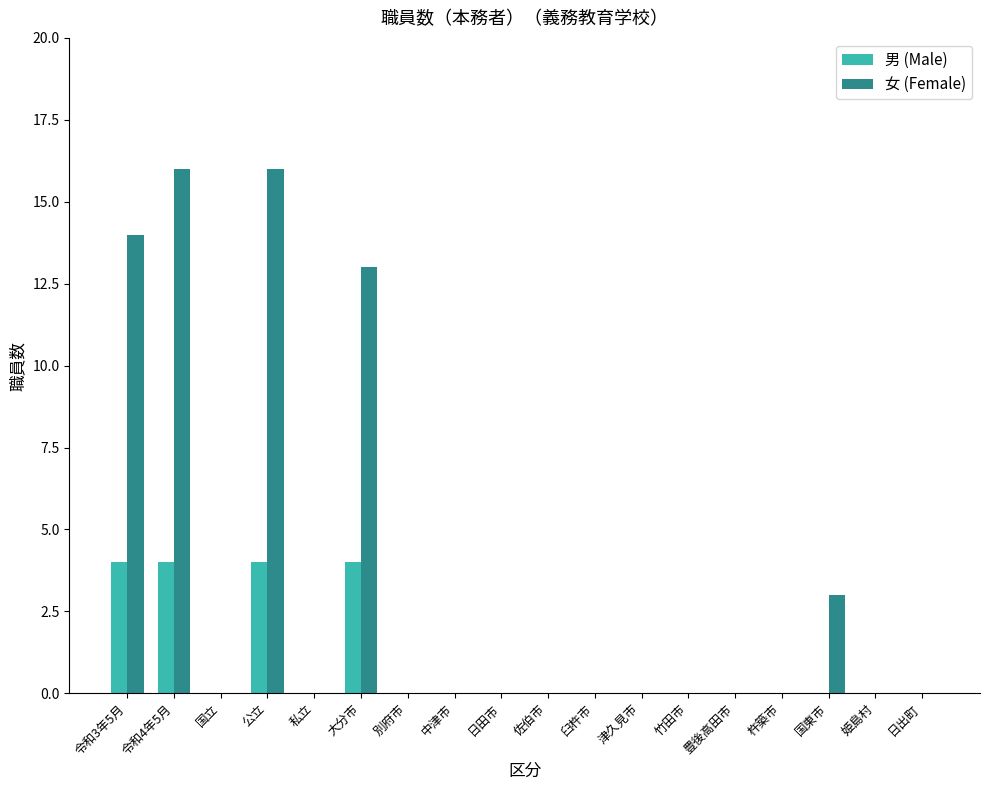

Reading left to right, list all the values displayed in this chart.

男 (Male): 4	4	0	4	0	4	0	0	0	0	0	0	0	0	0	0	0	0
女 (Female): 14	16	0	16	0	13	0	0	0	0	0	0	0	0	0	3	0	0